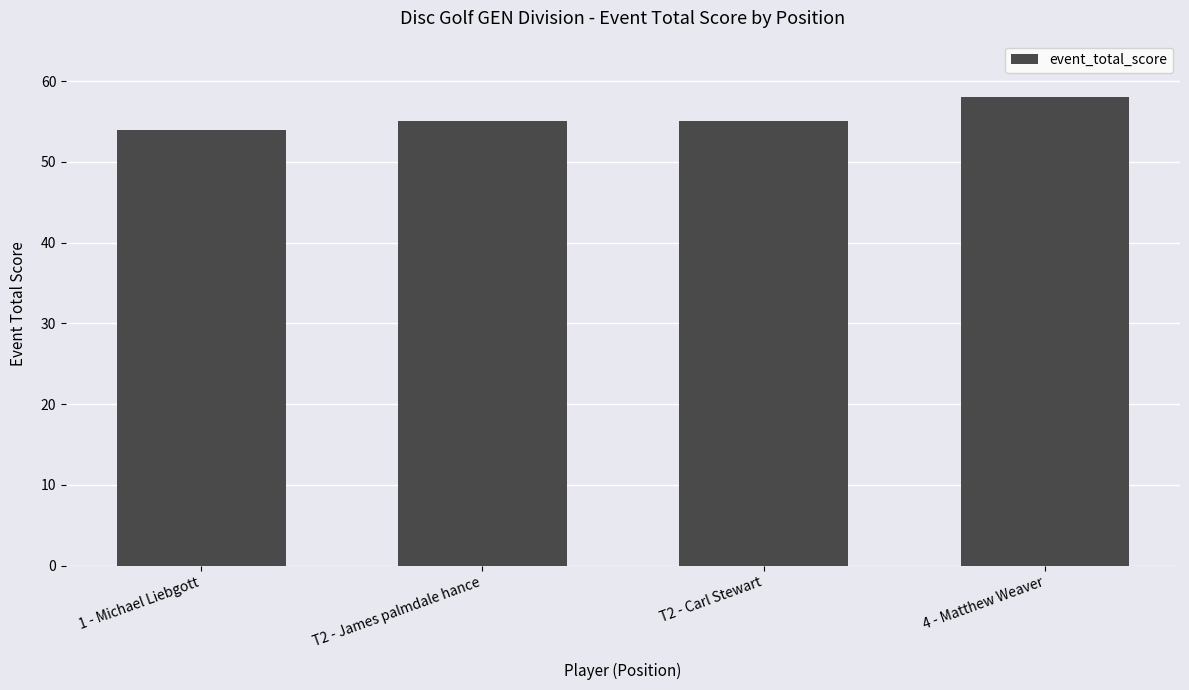

Count the number of categories in the chart.

4